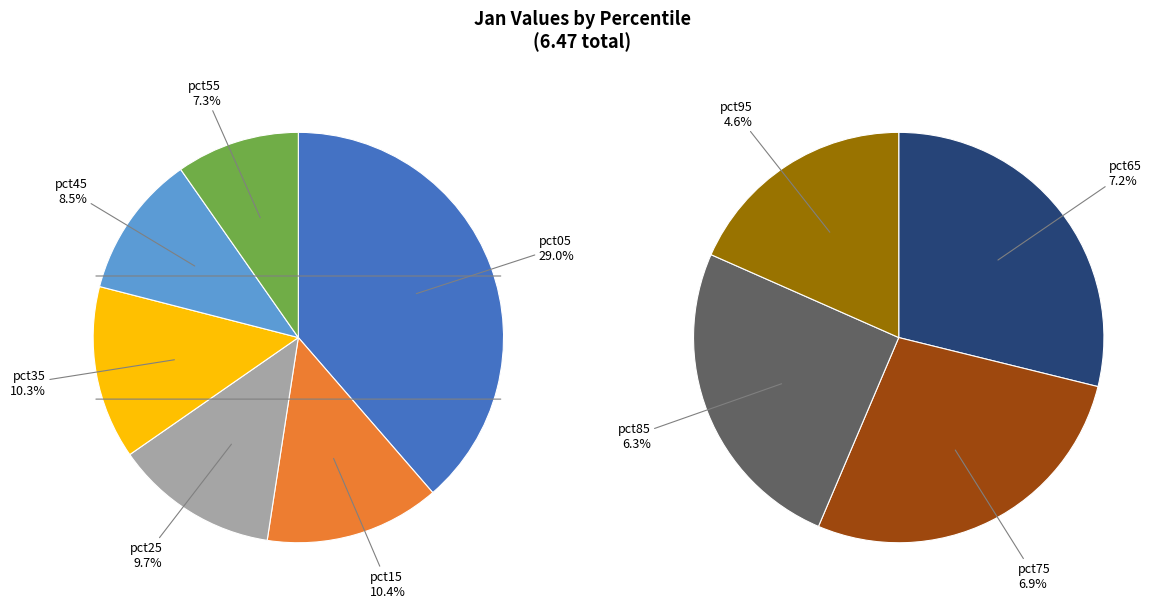

What is the change in value from pct15 to pct95?

-0.4